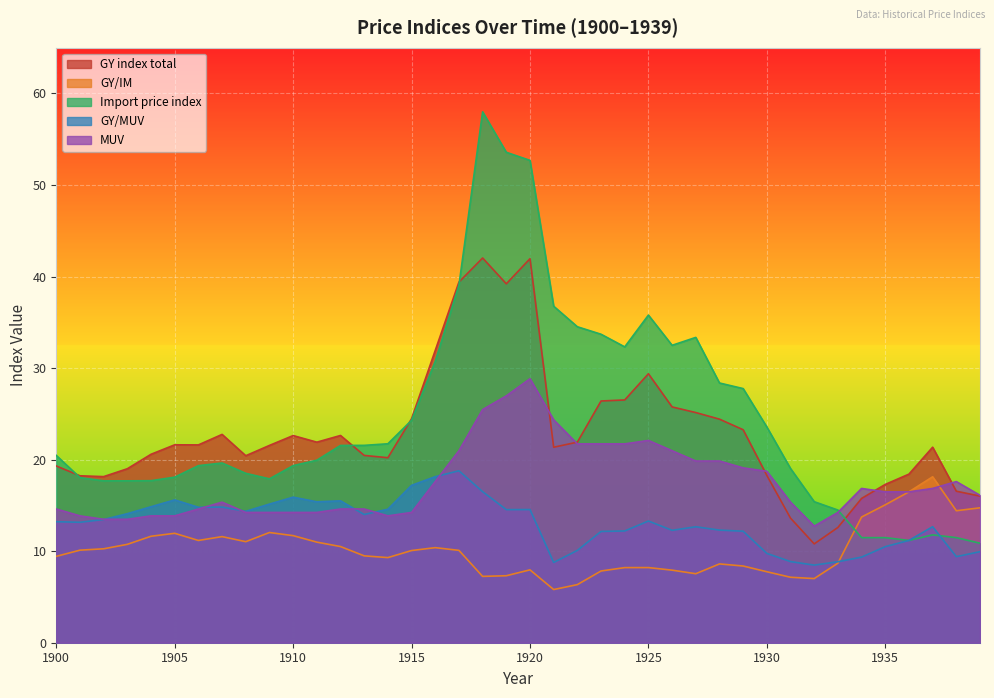

List the labels in order of Import price index value, smallest first.

1939, 1936, 1934, 1935, 1938, 1937, 1933, 1932, 1902, 1903, 1904, 1909, 1901, 1905, 1908, 1931, 1906, 1910, 1907, 1911, 1900, 1912, 1913, 1914, 1930, 1915, 1929, 1928, 1916, 1924, 1926, 1927, 1923, 1922, 1925, 1921, 1917, 1920, 1919, 1918